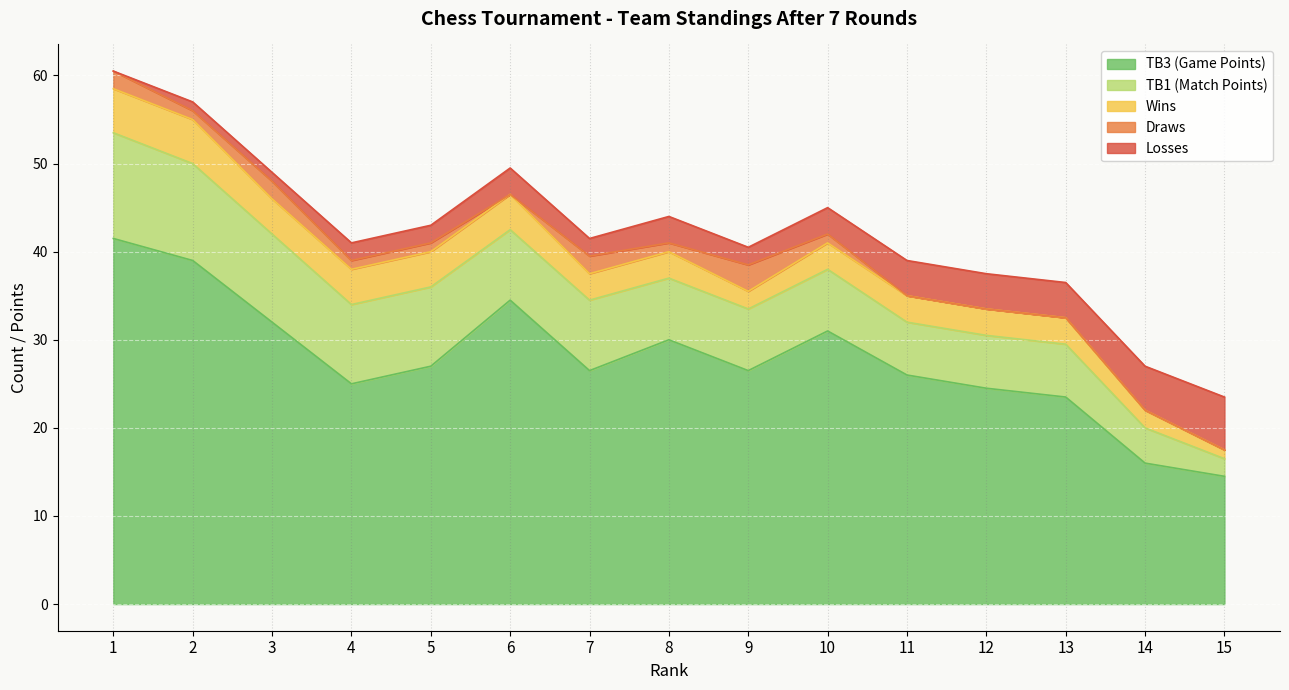

The value of TB3 (Game Points) at 15 is 24.6. True or false?

False